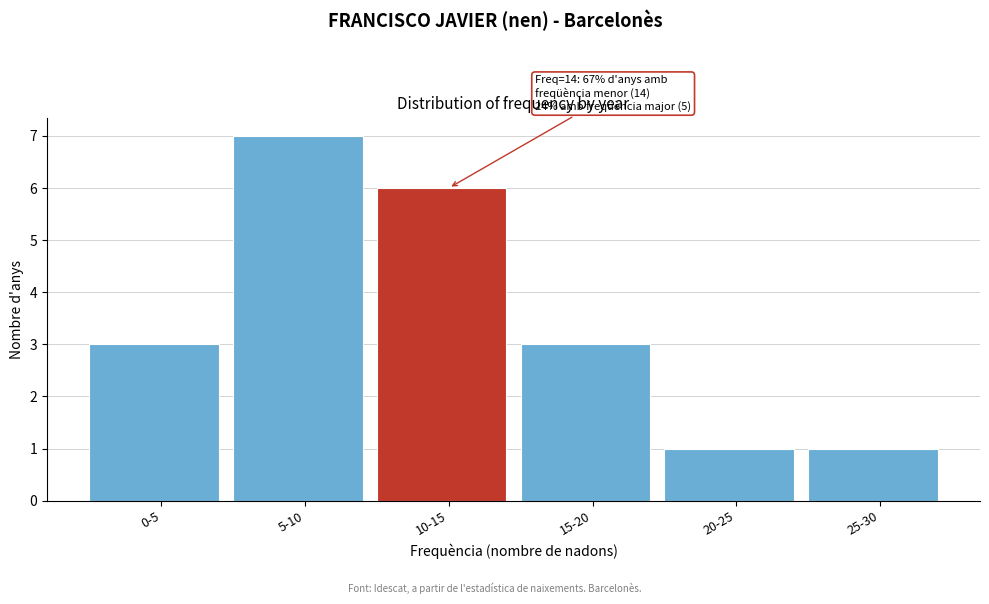

Reading left to right, extract all data points from this chart.

3	7	6	3	1	1